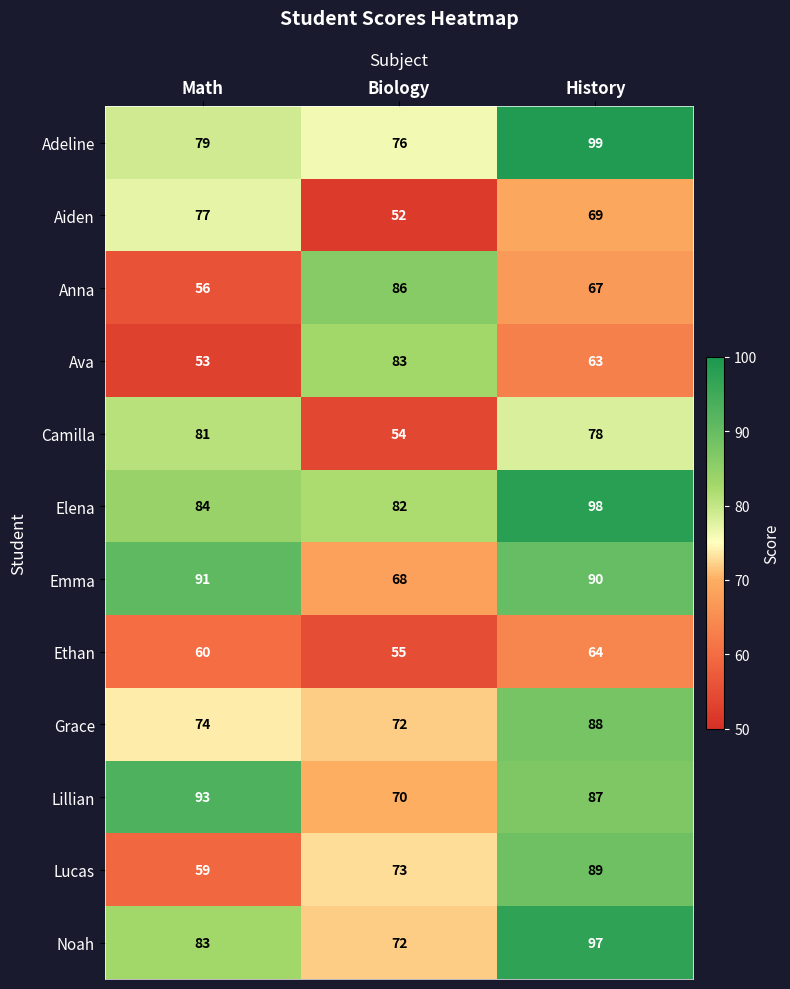

Rank the series by their maximum value, from lowest to highest.

Ethan, Aiden, Camilla, Ava, Anna, Grace, Lucas, Emma, Lillian, Noah, Elena, Adeline